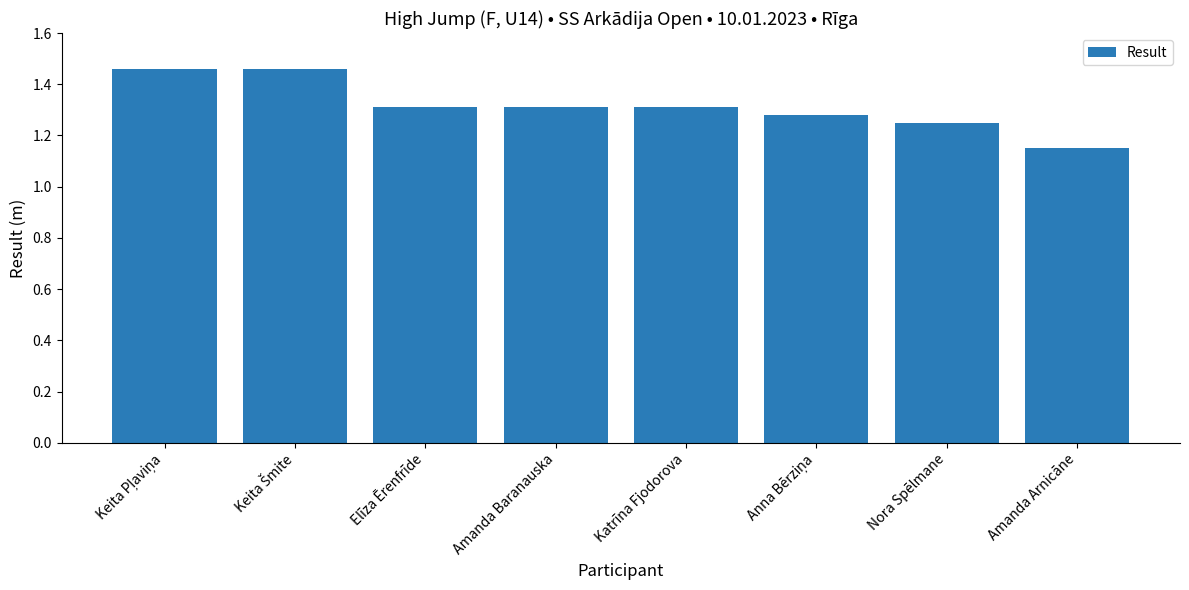

Count the number of categories in the chart.

8